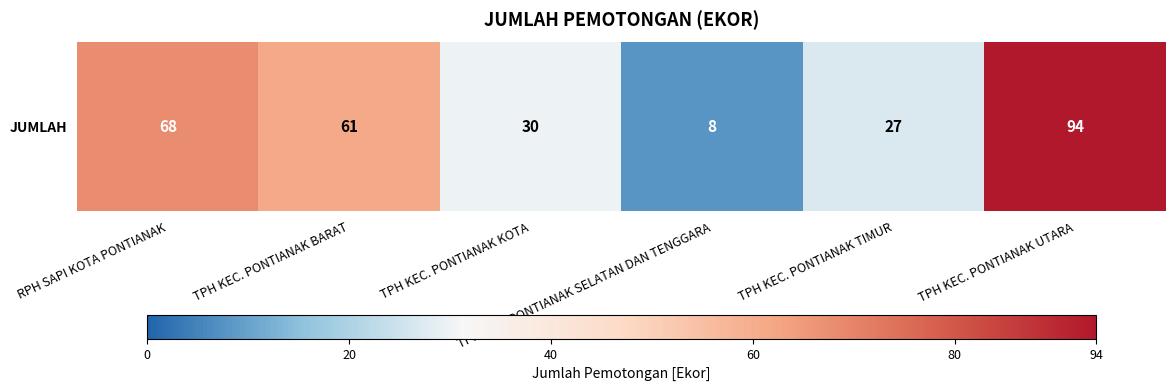

True or false: the data shows 30 at TPH KEC. PONTIANAK KOTA.

True